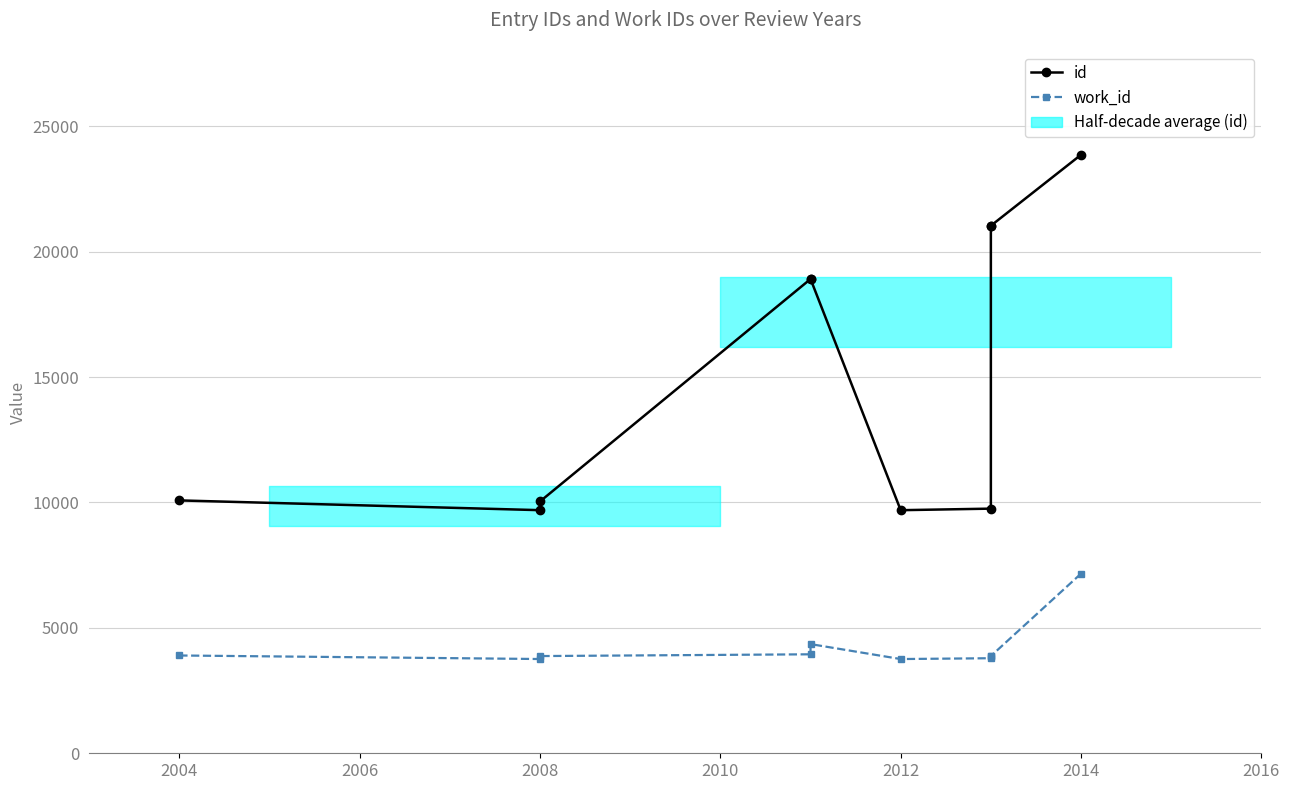

Rank the series by their maximum value, from highest to lowest.

id, work_id